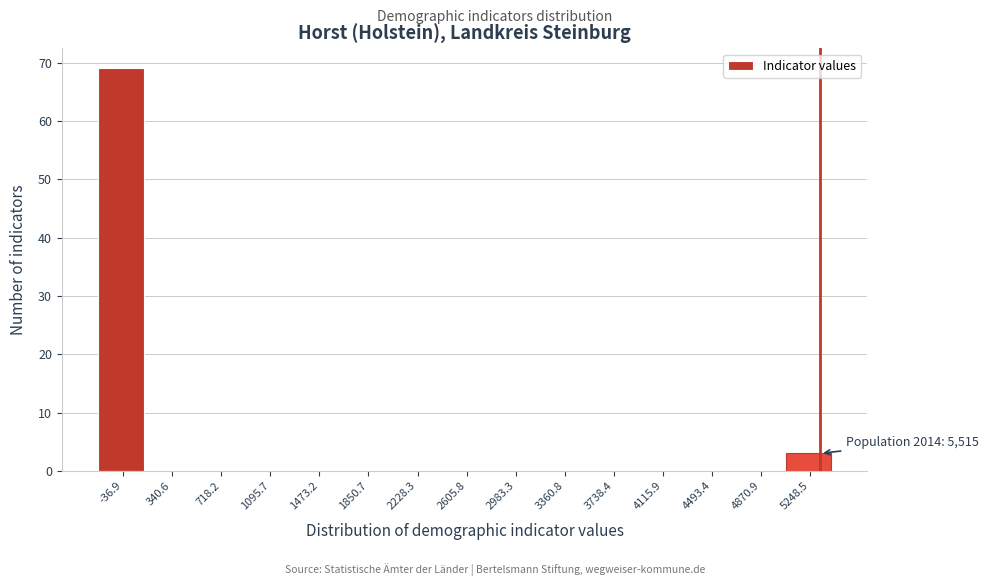

Reading left to right, extract all data points from this chart.

-36.9=69	340.6=0	718.2=0	1095.7=0	1473.2=0	1850.7=0	2228.3=0	2605.8=0	2983.3=0	3360.8=0	3738.4=0	4115.9=0	4493.4=0	4870.9=0	5248.5=3